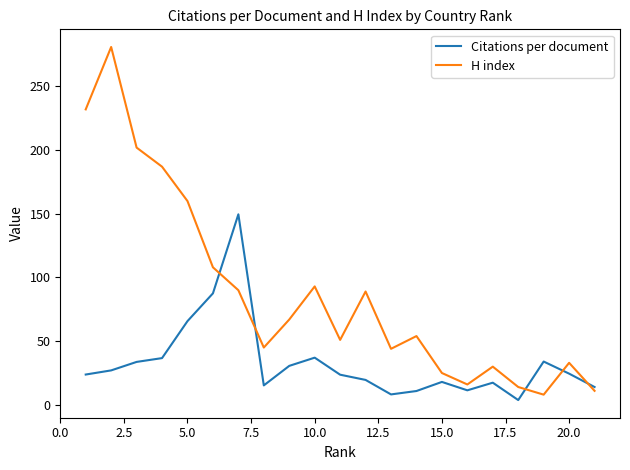

Which series ends up on top after the final intersection of H index and Citations per document?

Citations per document